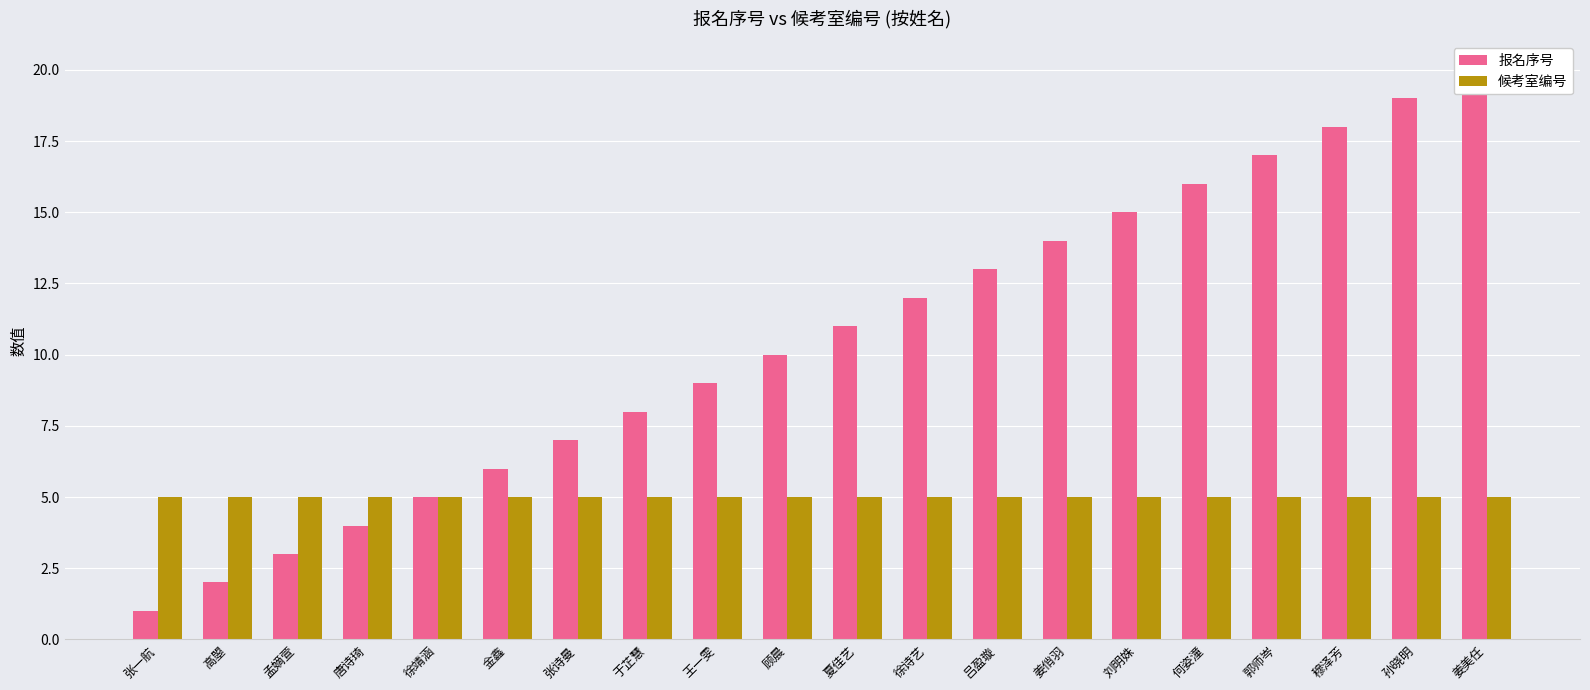

What is the label of the 3rd bar from the right?

穆泽芳